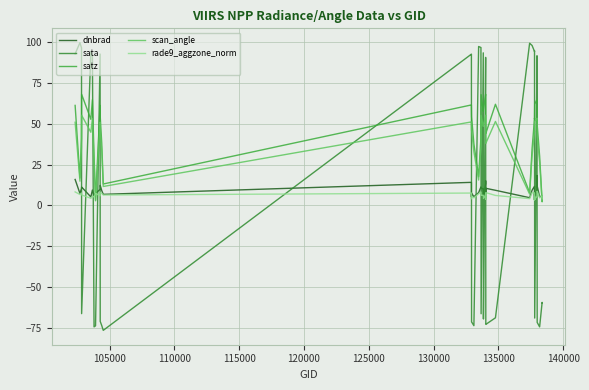

What are all the series names shown in the legend?

dnbrad, sata, satz, scan_angle, rade9_aggzone_norm